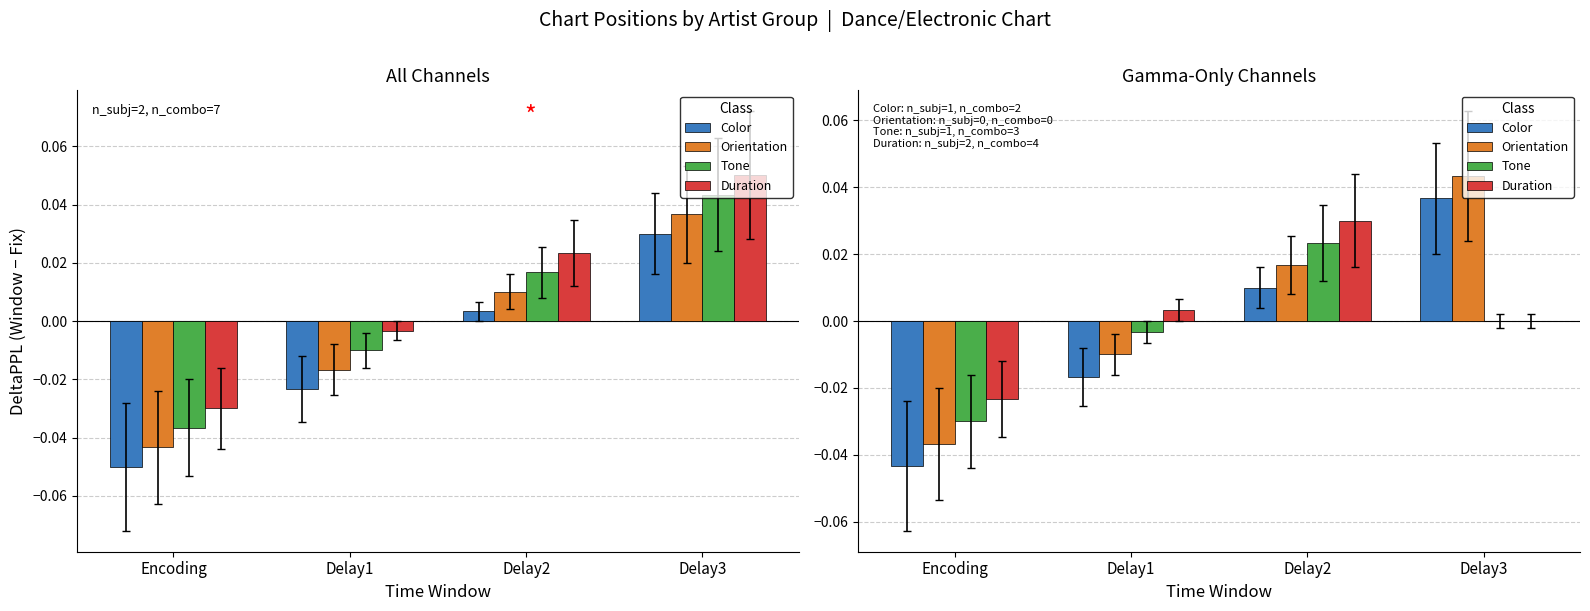

How many Orientation values are between 0 and 1?

2